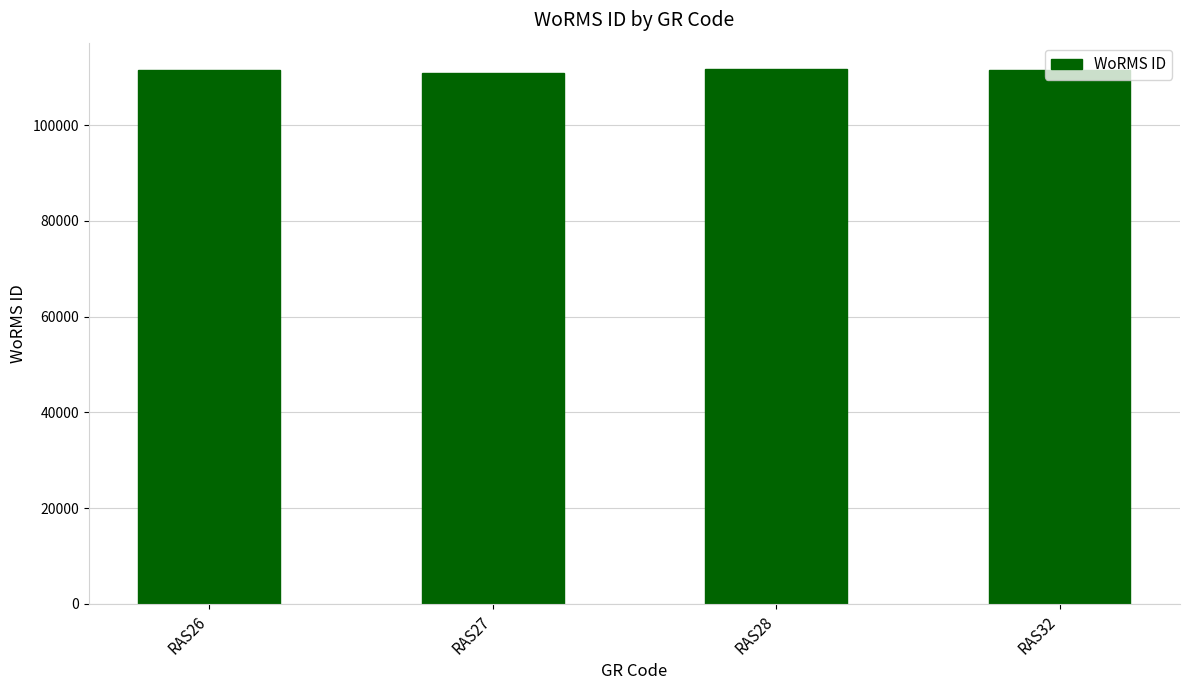

True or false: the data shows 111597 at RAS26.

True